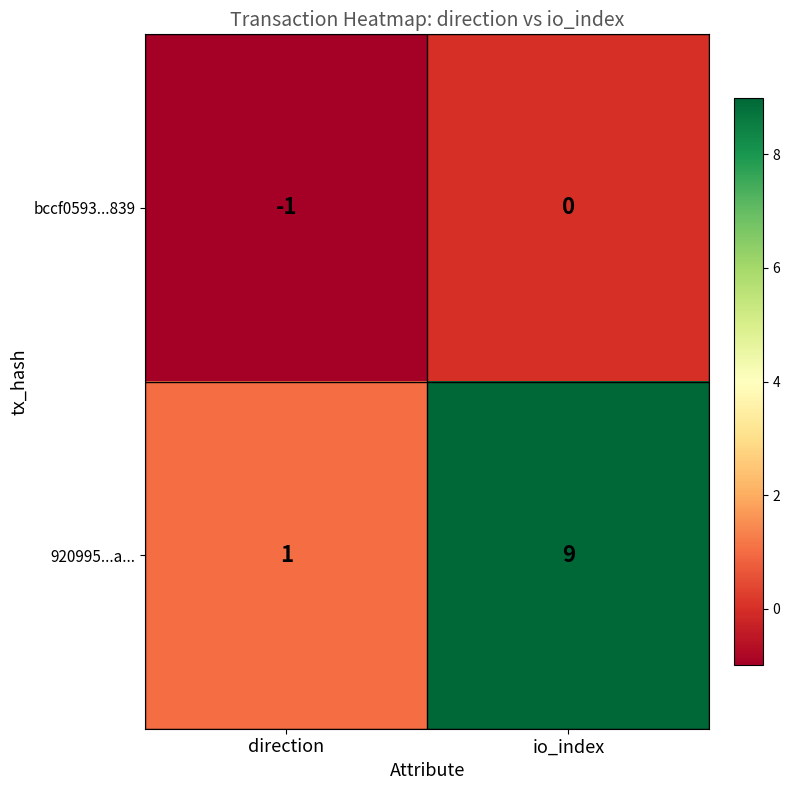

Reading left to right, transcribe all the data shown in this chart.

bccf0593...839: direction=-1	io_index=0
920995...a...: direction=1	io_index=9